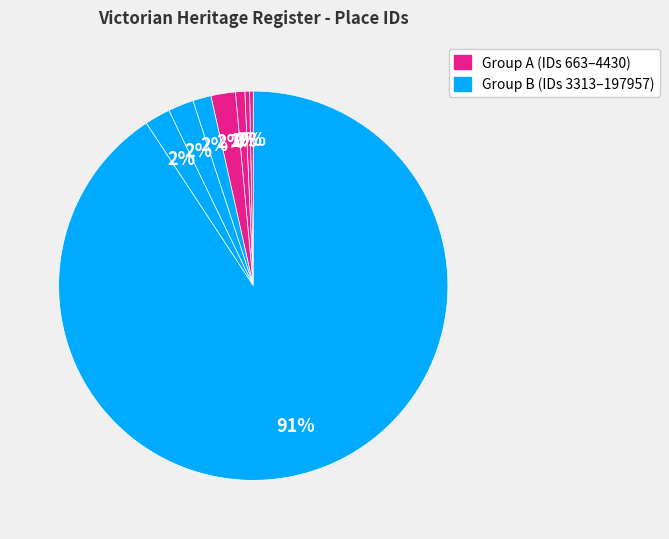

Count the number of slices in the pie.

8